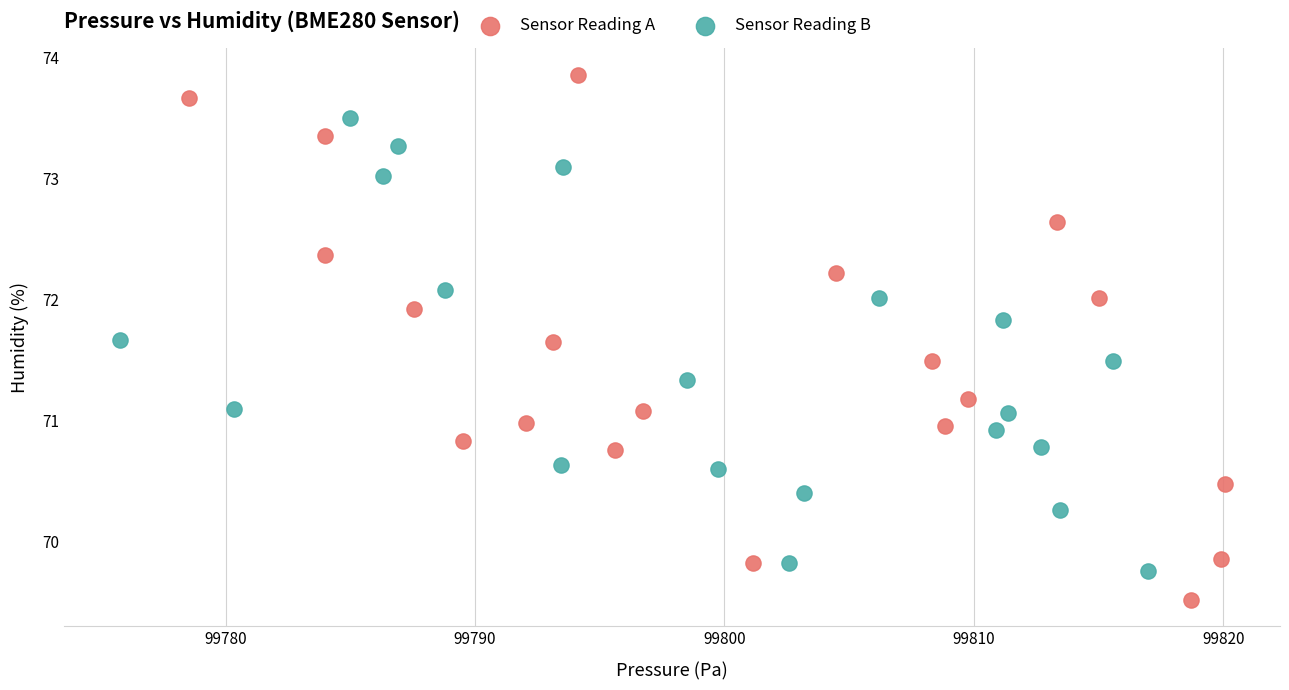

Which series has the largest Y range (max minus min)?

Sensor Reading A